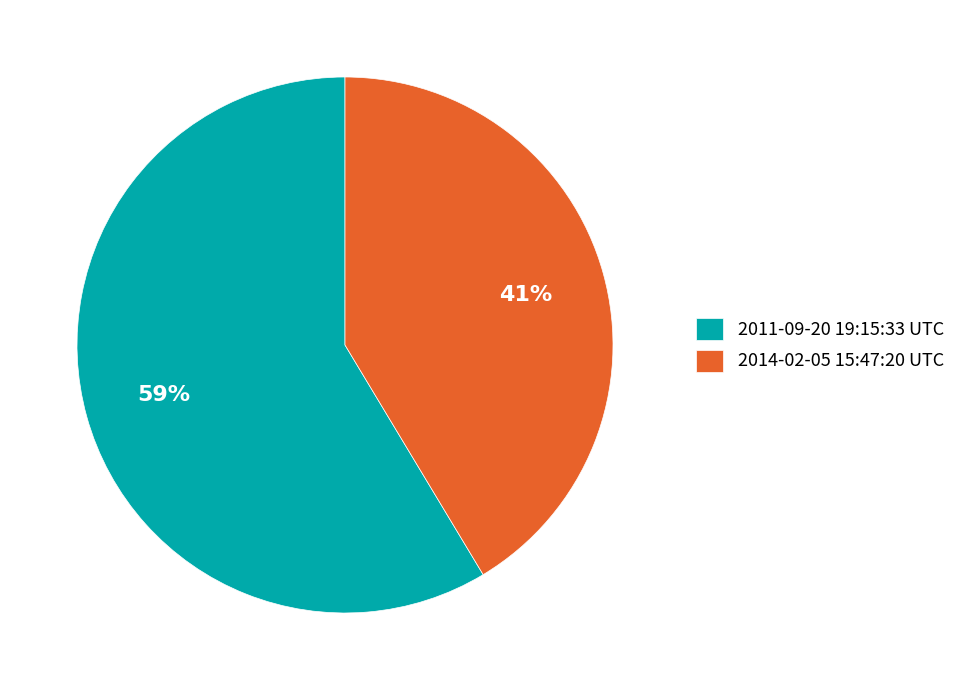

What percentage is the 2011-09-20 19:15:33 UTC slice, to the nearest percent?

59%